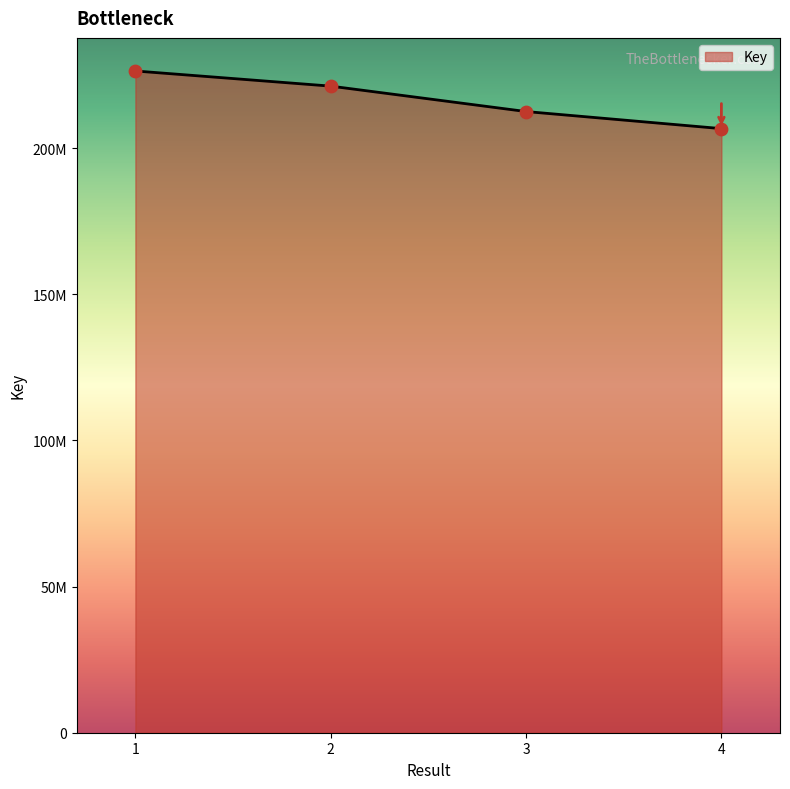

What is the change in value from 2 to 4?

-14535755